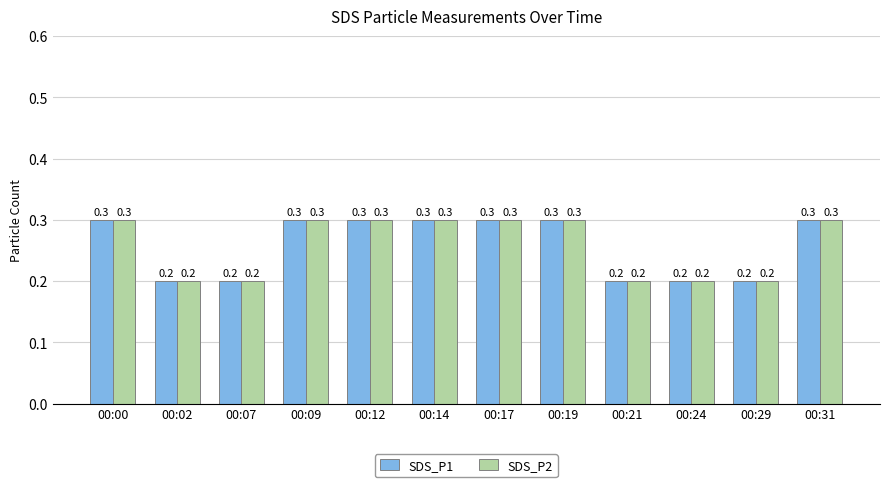

How many bars are there in each group?

2